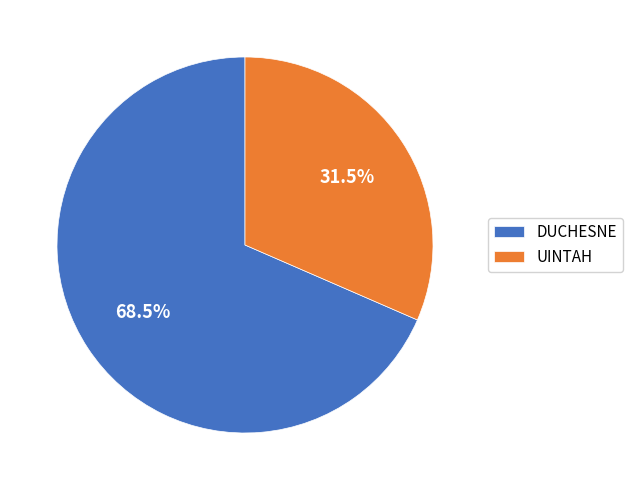

Is it true that DUCHESNE is 83% of the pie?

False